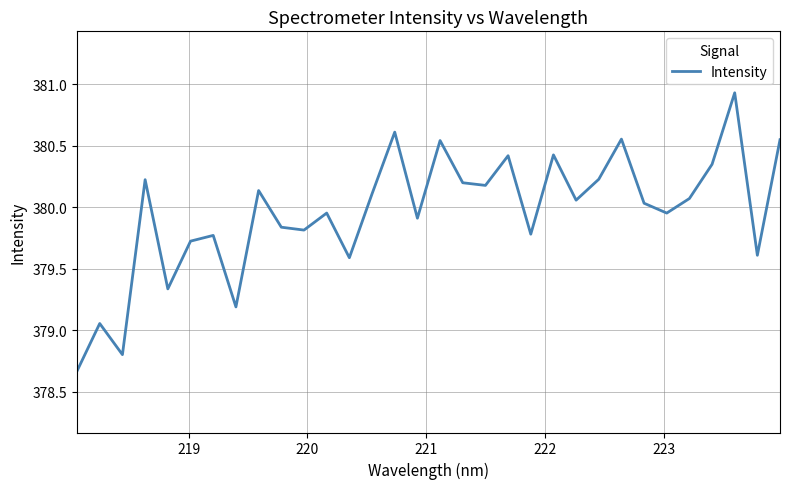

What is the greatest value displayed?

380.9